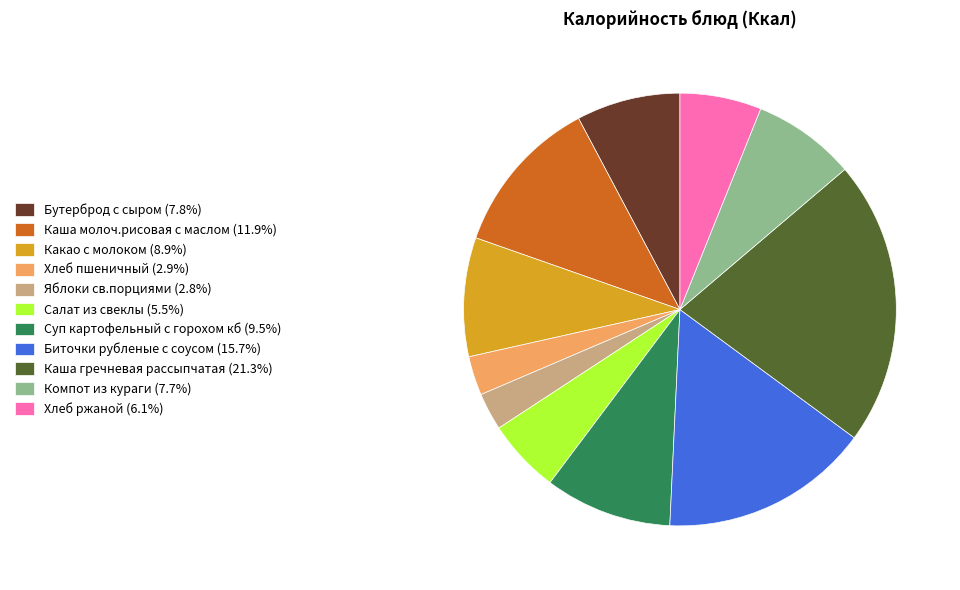

Which category has the biggest portion of the pie?

Каша гречневая рассыпчатая